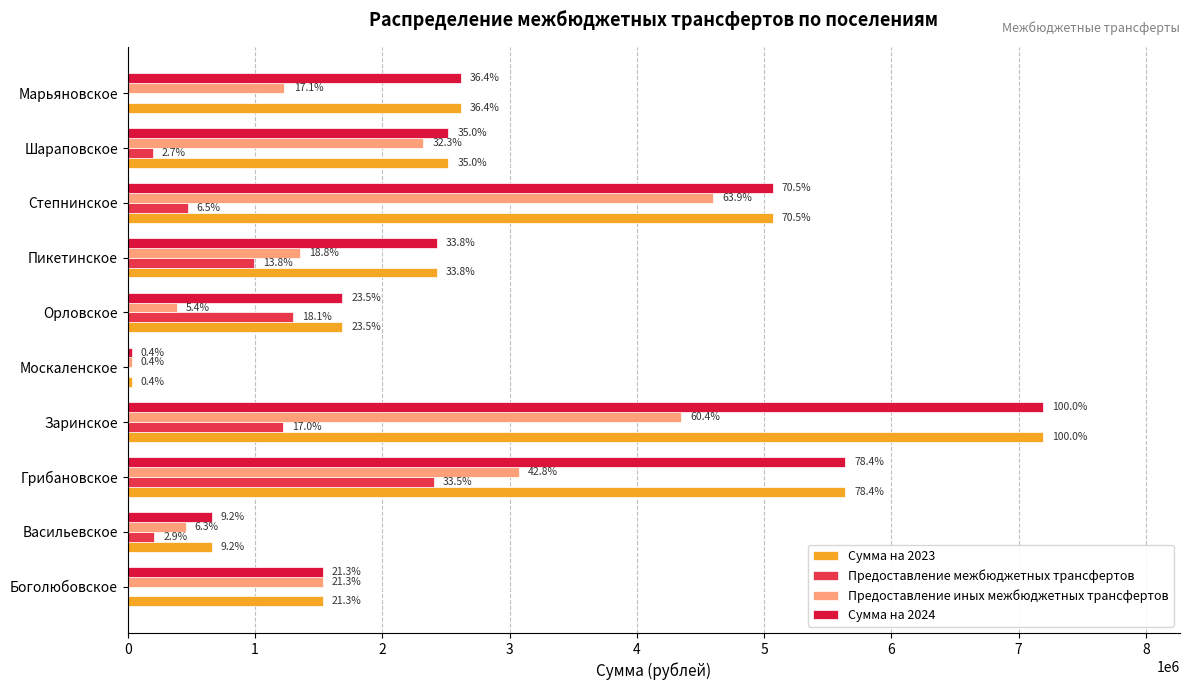

Rank the series by their maximum value, from lowest to highest.

Предоставление межбюджетных трансфертов, Предоставление иных межбюджетных трансфертов, Сумма на 2023, Сумма на 2024